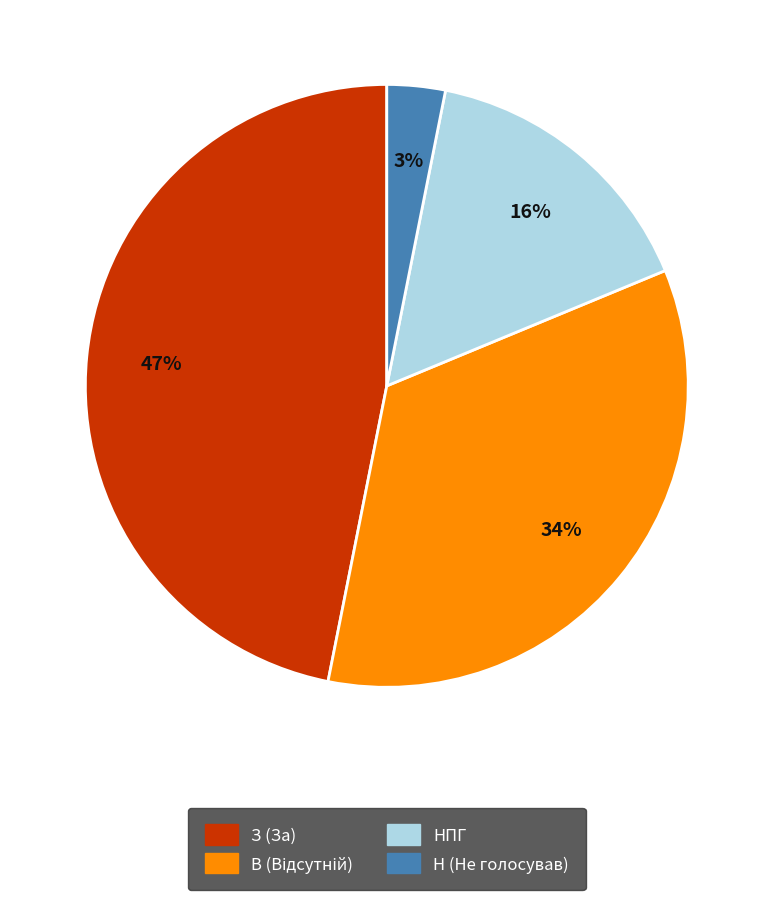

Does any single category account for the majority?

No